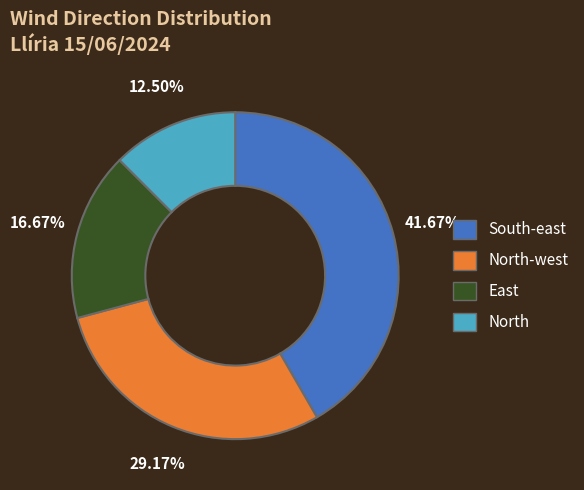

Combined, what portion of the pie is North-west and South-east?

70.8%